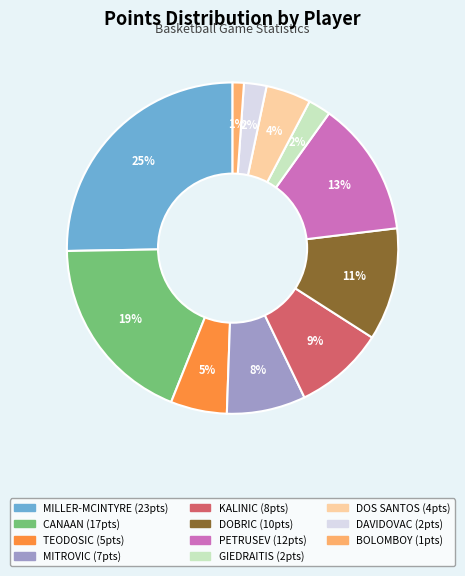

Which slice is the largest?

MILLER-MCINTYRE